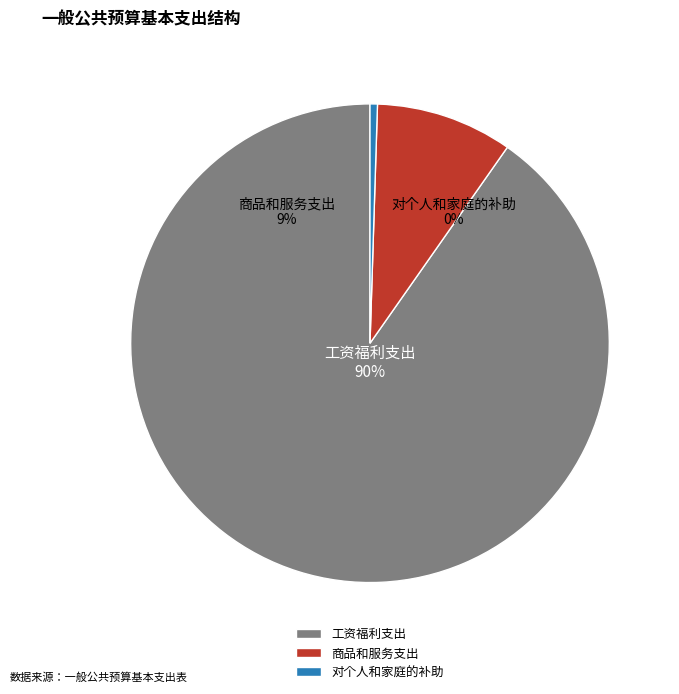

Is there any slice that represents more than half of the pie?

Yes